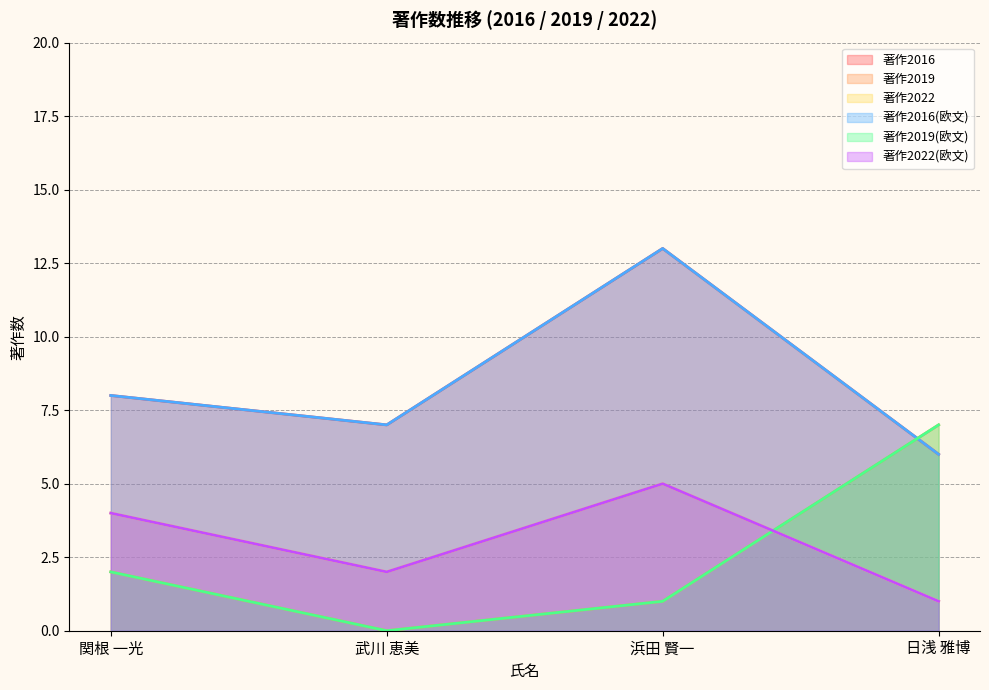

Rank the categories by 著作2016 value from highest to lowest.

浜田 賢一, 関根 一光, 武川 恵美, 日浅 雅博